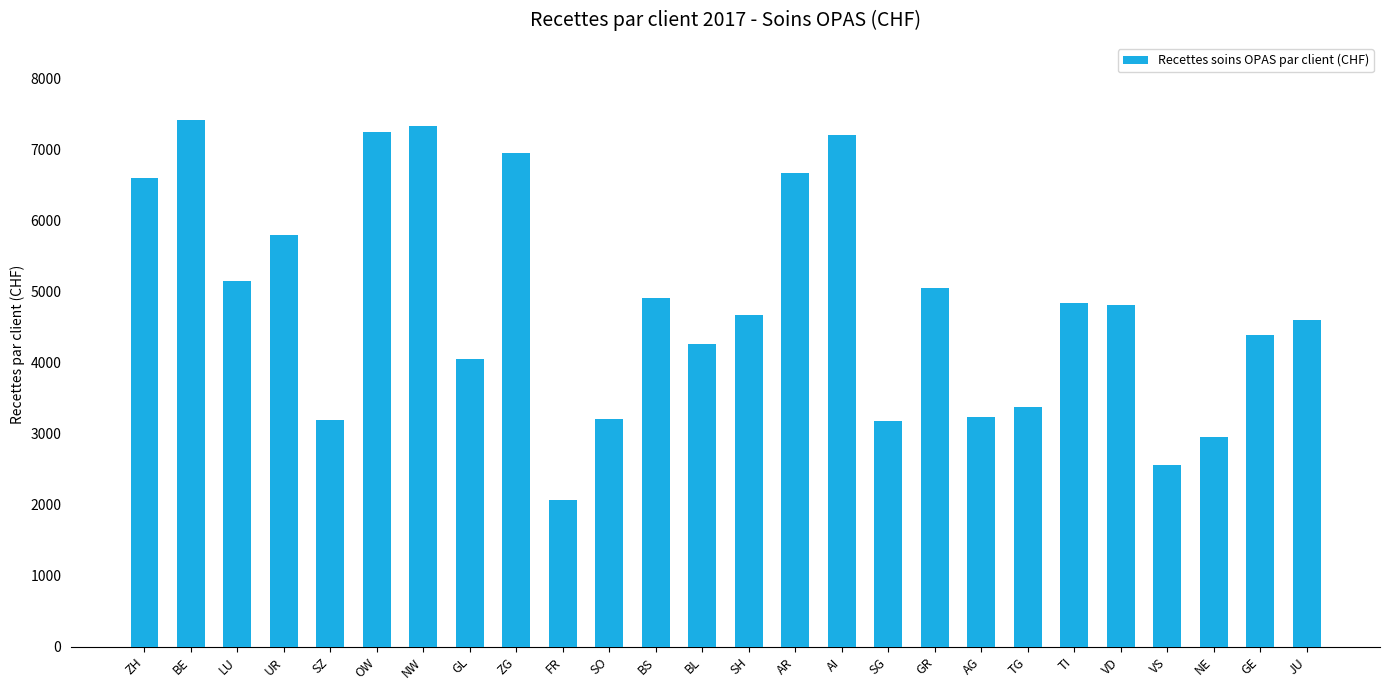

What is the difference between the maximum and minimum values?

5341.1